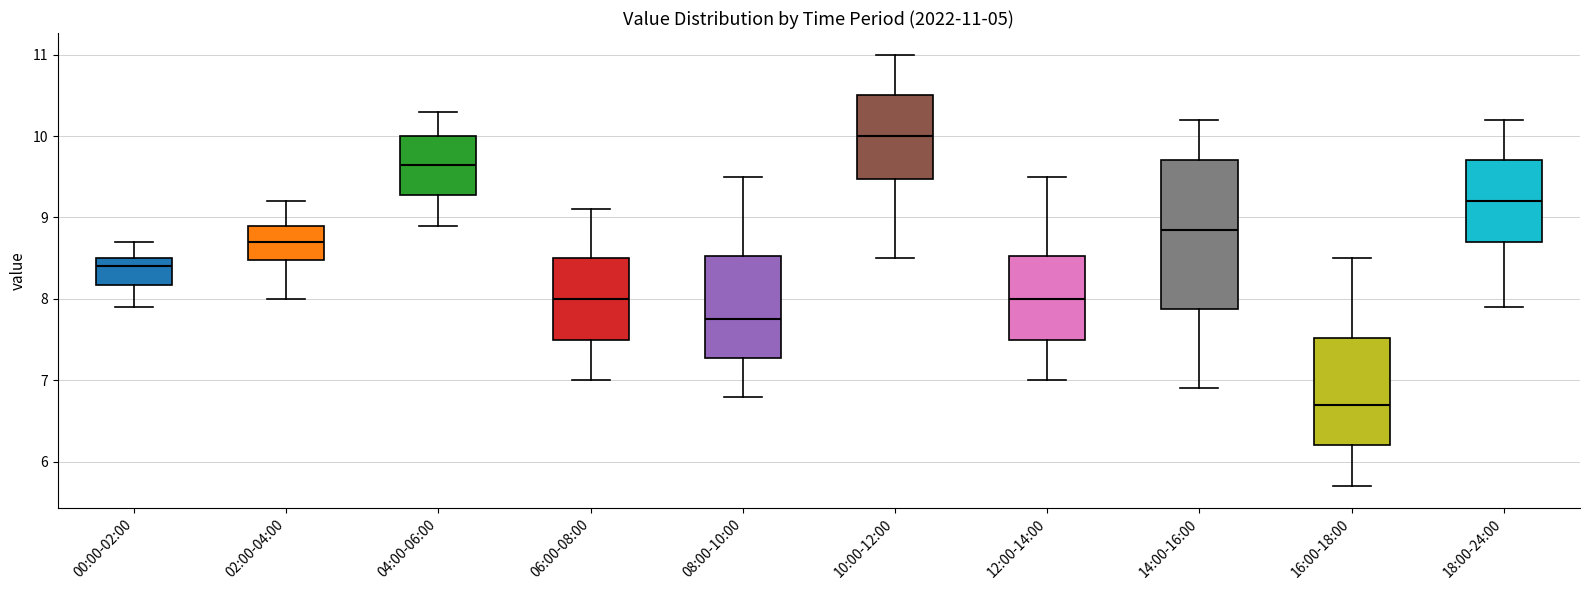

Which box is the tallest, from its lower edge to its upper edge?

14:00-16:00